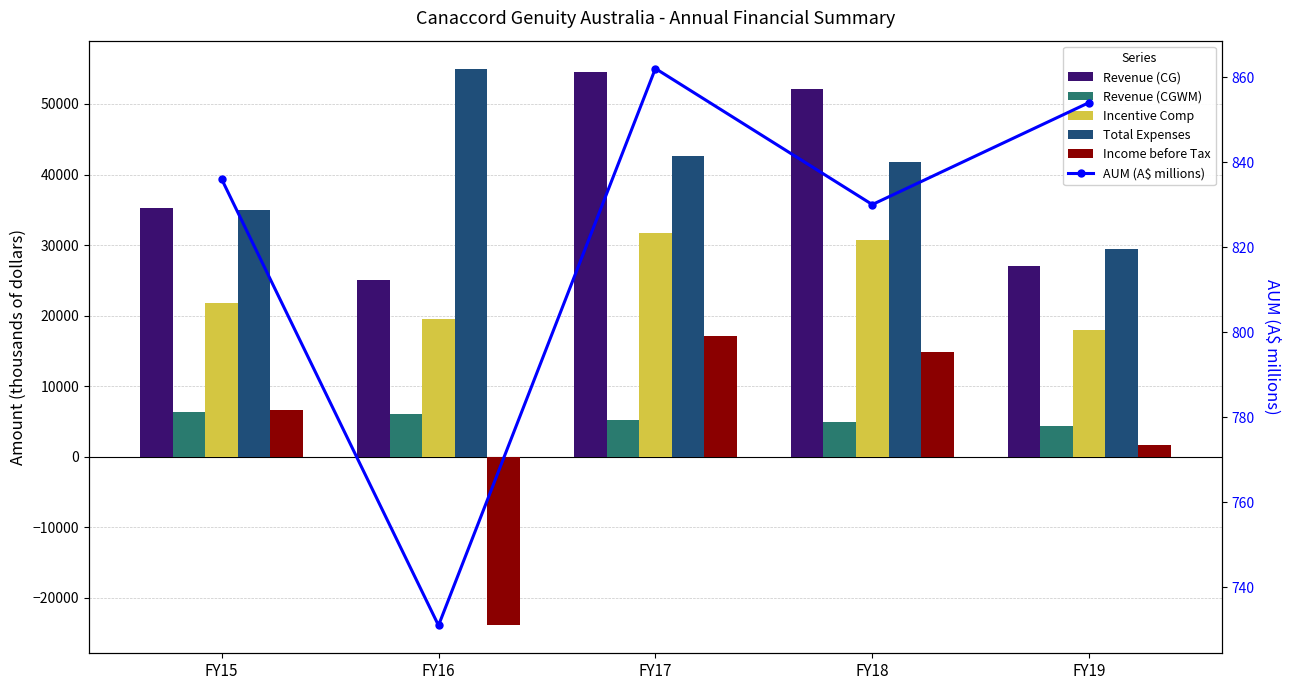

Which series has the largest range (max minus min)?

Income before Tax